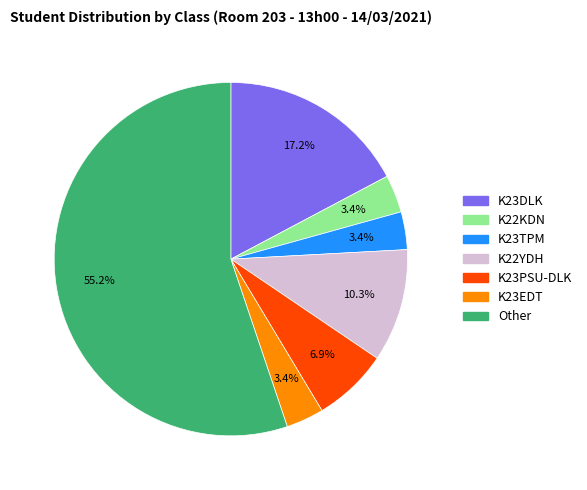

Is there a majority slice in this chart?

Yes